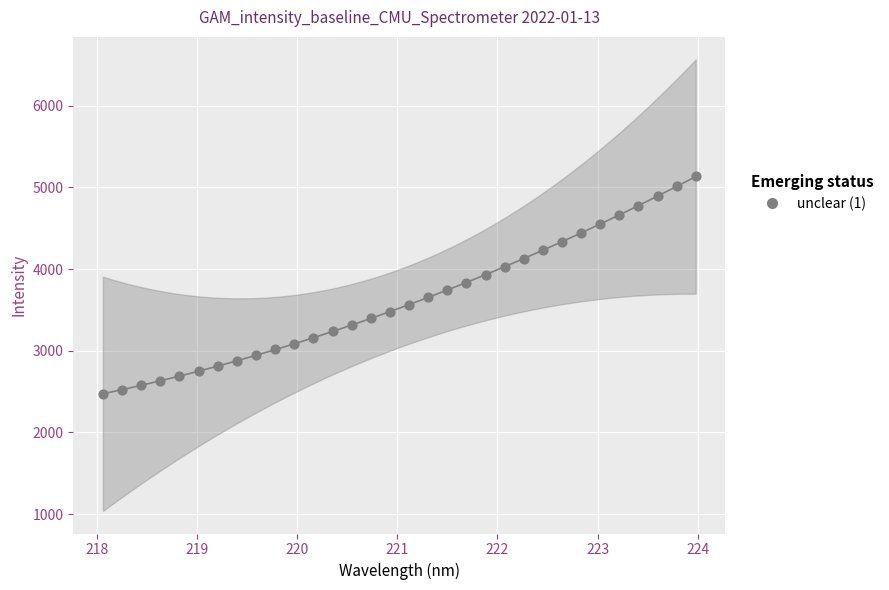

What is the range of Y values (max minus min)?

2664.9